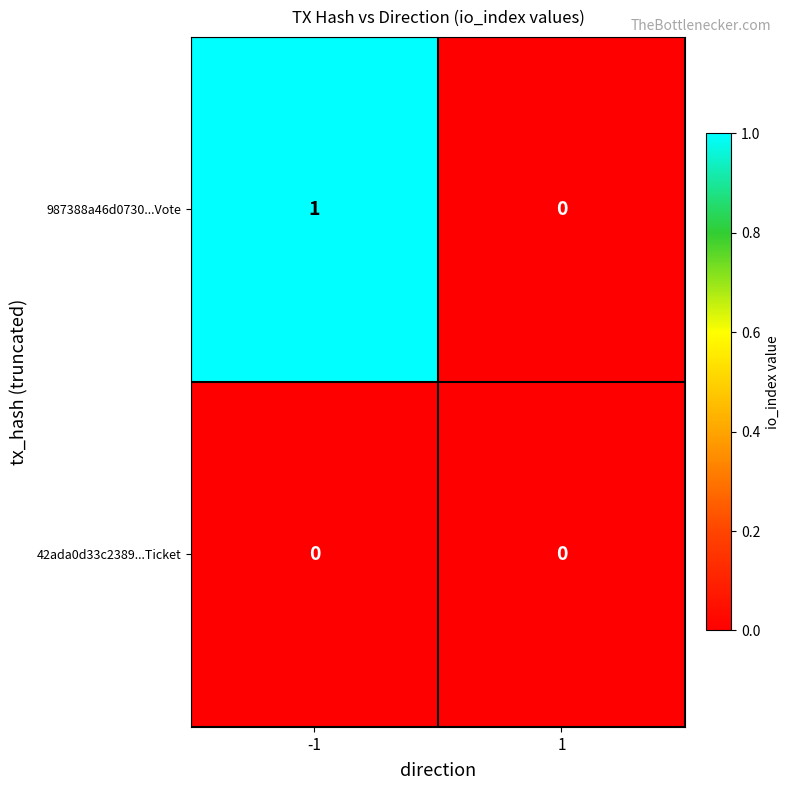

Rank the series by their average value, from highest to lowest.

987388a46d0730...Vote, 42ada0d33c2389...Ticket